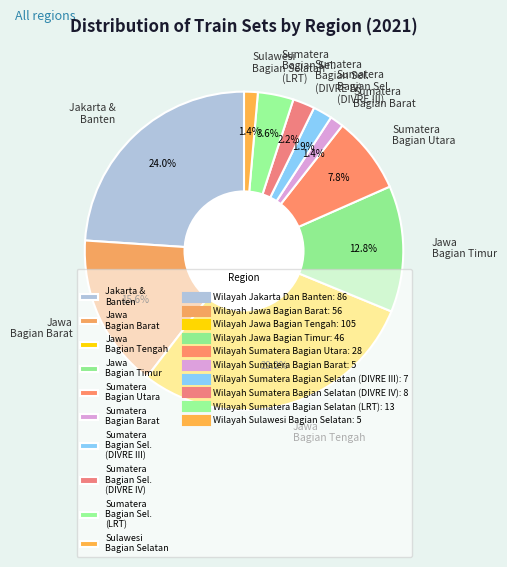

Combined, what portion of the pie is Jawa Bagian Barat and Sumatera Bagian Barat?

17.0%